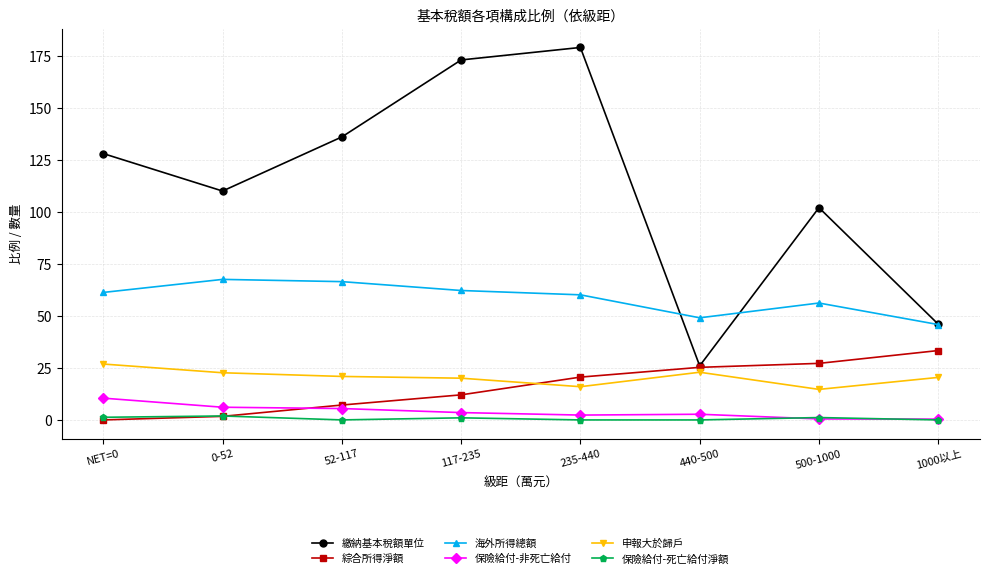

What is the difference between the maximum and minimum values in the 繳納基本稅額單位 series?

153.0